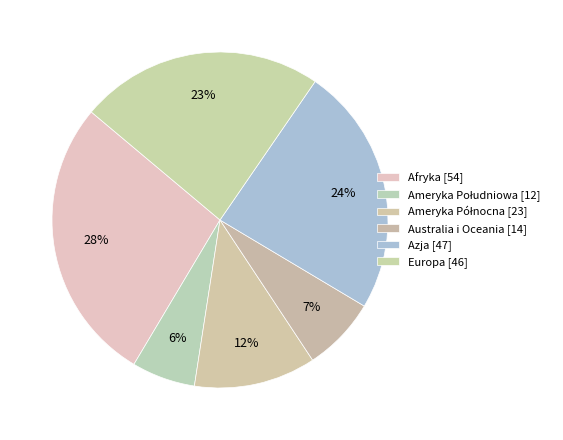

Is Ameryka Północna the majority of the pie?

No